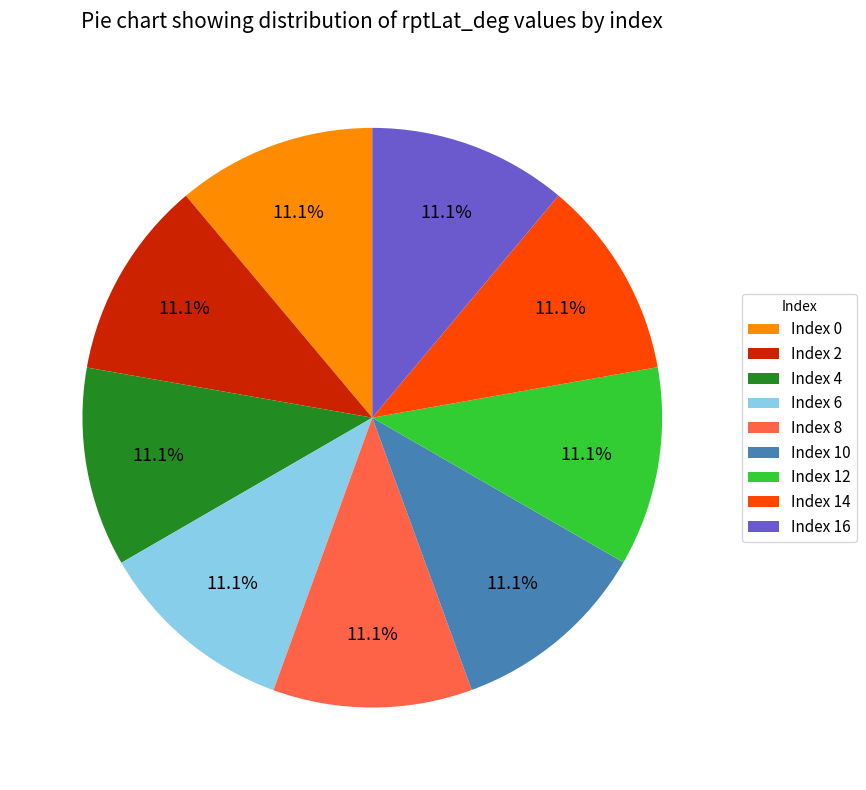

Is there a majority slice in this chart?

No